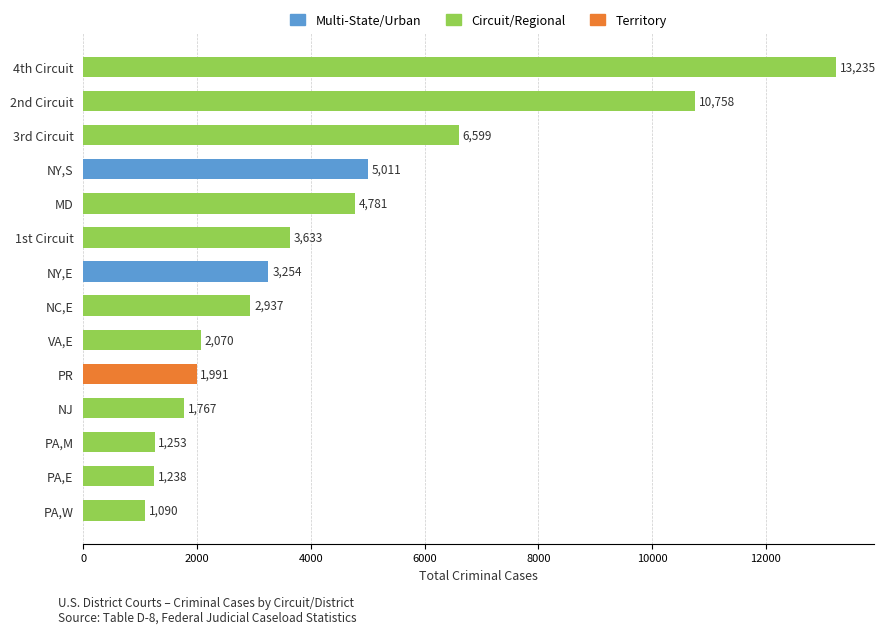

Reading top to bottom, extract all data points from this chart.

13235	10758	6599	5011	4781	3633	3254	2937	2070	1991	1767	1253	1238	1090